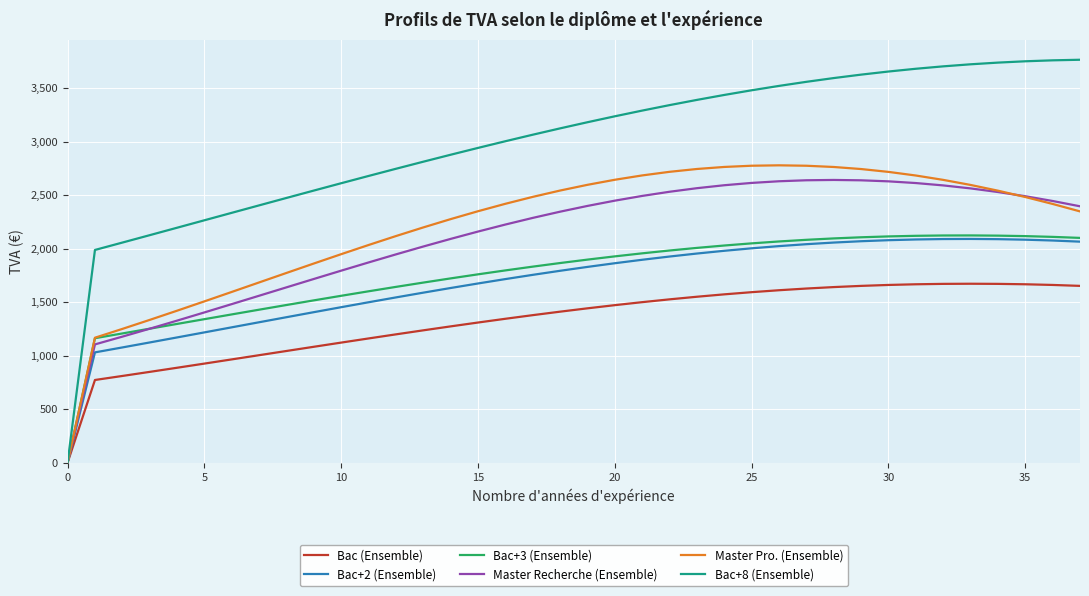

Which series has the widest spread of values?

Bac+8 (Ensemble)